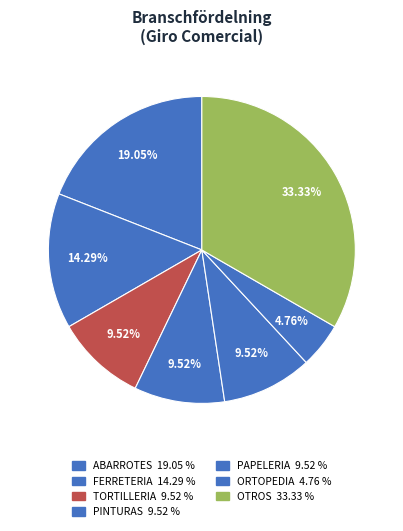

Count the number of slices in the pie.

7